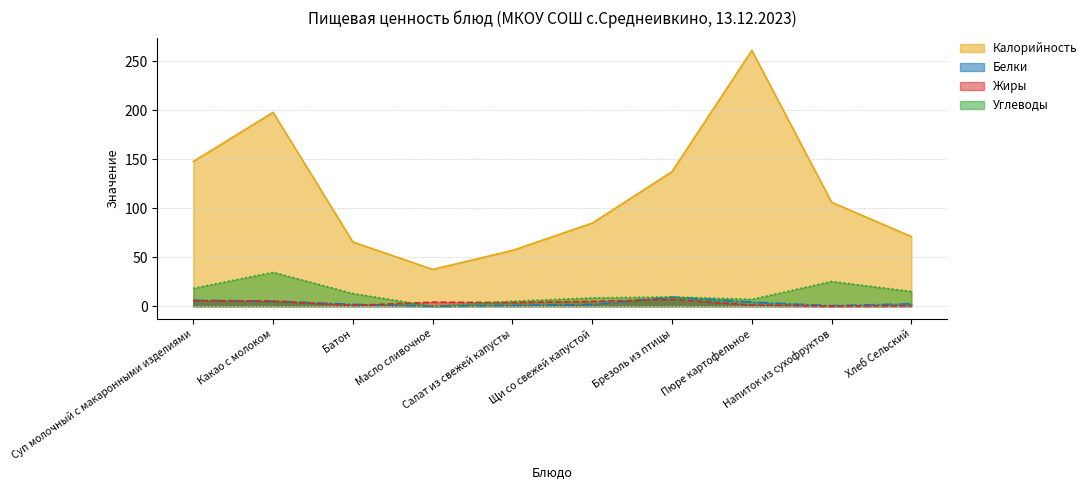

Reading left to right, transcribe all the data shown in this chart.

Калорийность: 147.6	197.8	65.5	37.5	56.9	84.8	137.3	261.0	106.0	71.0
Белки: 6.0	5.1	1.9	0.0	0.8	1.8	9.3	4.2	0.5	2.4
Жиры: 5.6	5.2	0.7	4.1	3.7	4.9	6.9	1.2	0.0	0.4
Углеводы: 18.2	34.6	12.9	0.1	5.1	8.5	9.5	7.0	25.2	15.0